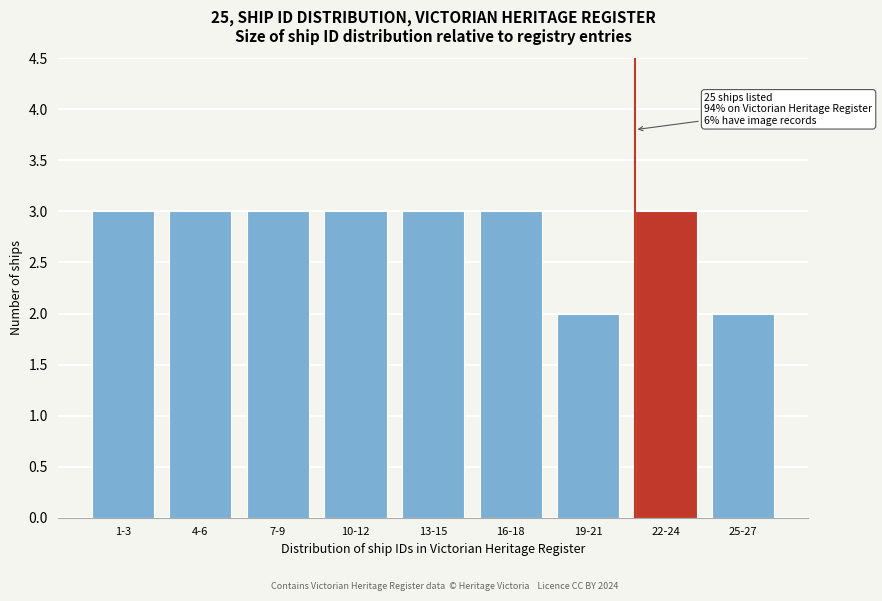

Reading left to right, transcribe all the data shown in this chart.

1-3=3	4-6=3	7-9=3	10-12=3	13-15=3	16-18=3	19-21=2	22-24=3	25-27=2